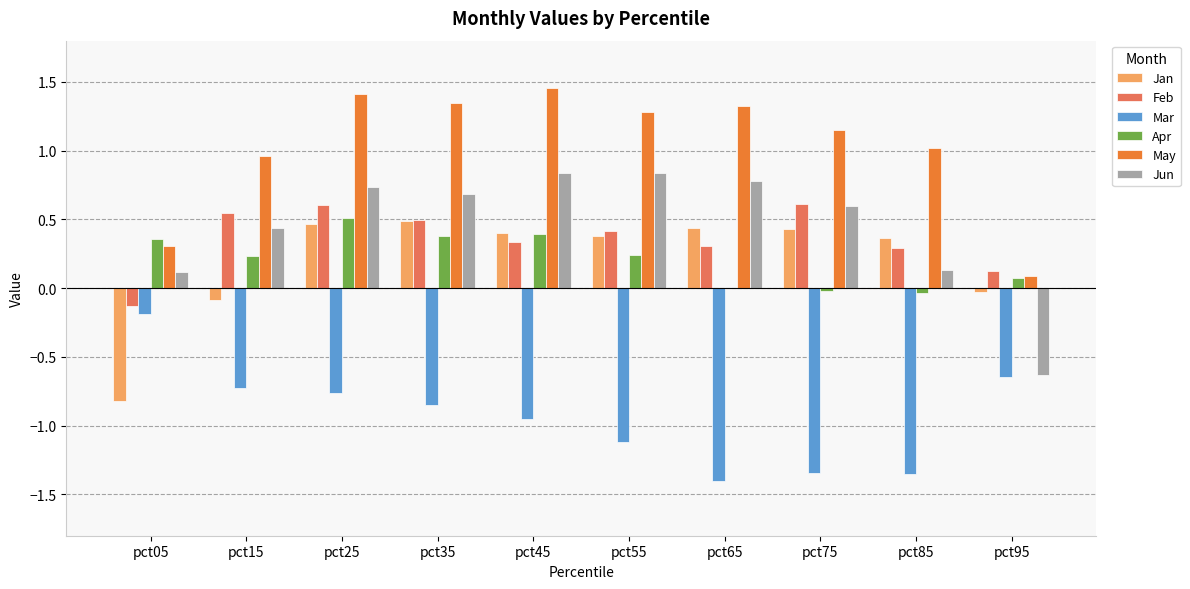

What value does the Jun series have at pct25?

0.7